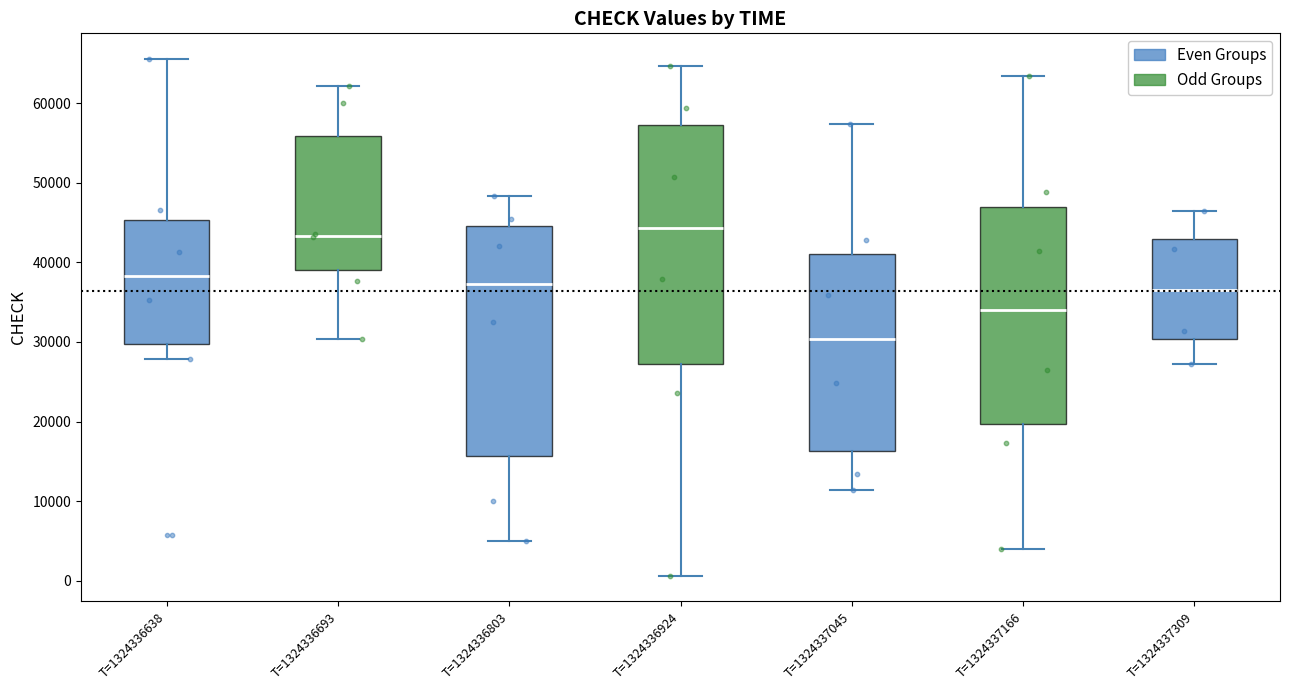

Which box is the tallest, from its lower edge to its upper edge?

T=1324336924